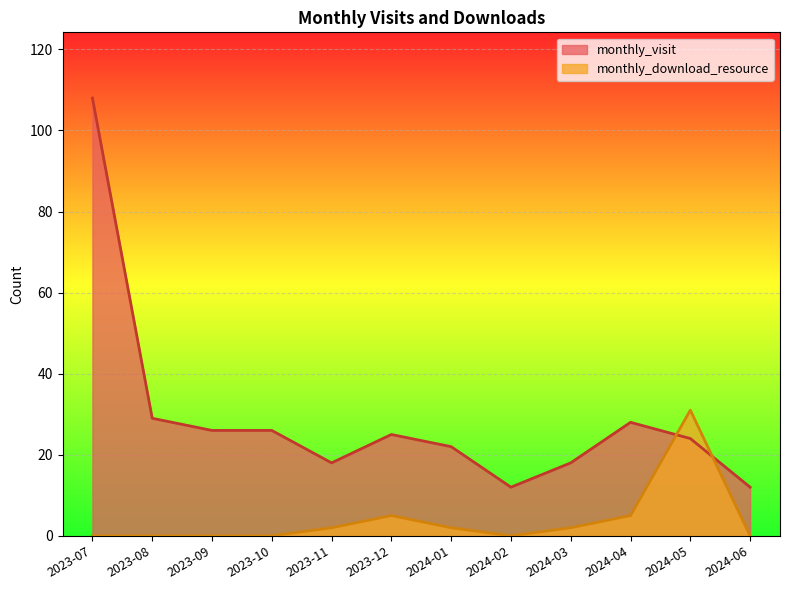

At which category does monthly_download_resource reach its first local valley?

2024-02